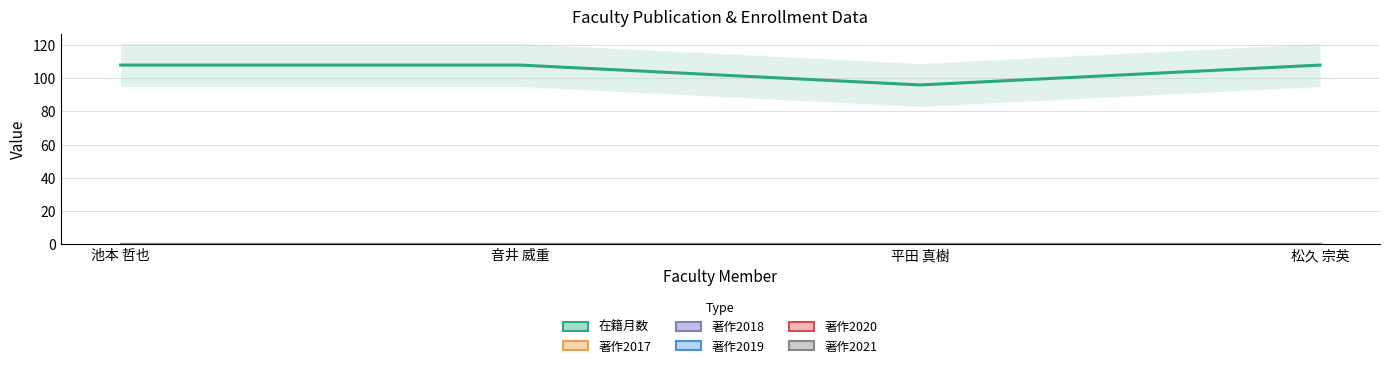

True or false: 著作2020 has a value of 0 at 音井 威重.

True